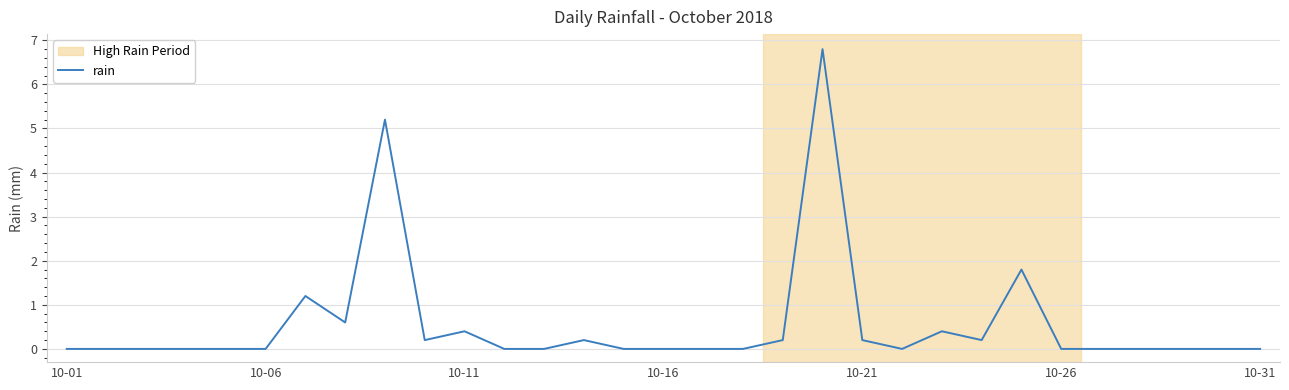

What is the maximum value shown in the chart?

6.8